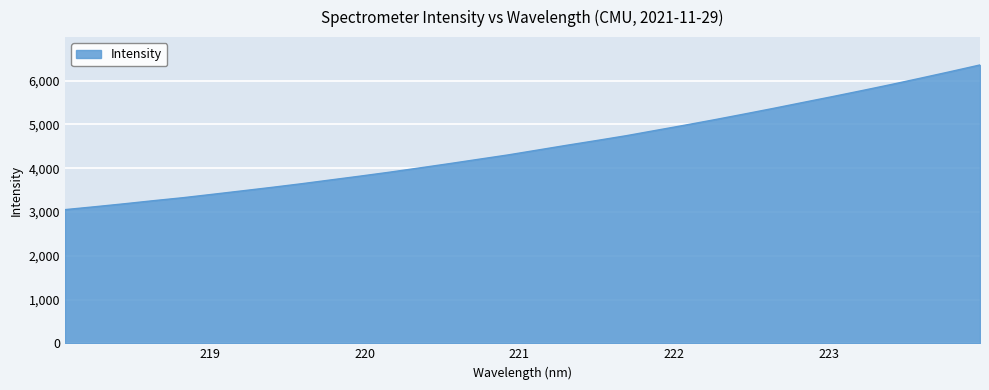

What is the difference between the maximum and minimum values?

3305.6